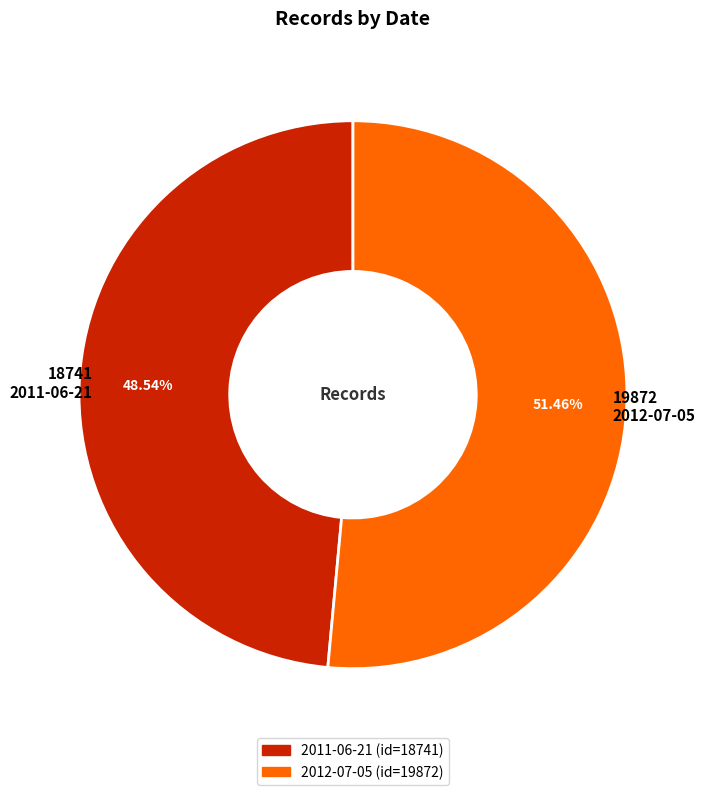

How many slices are in this pie chart?

2